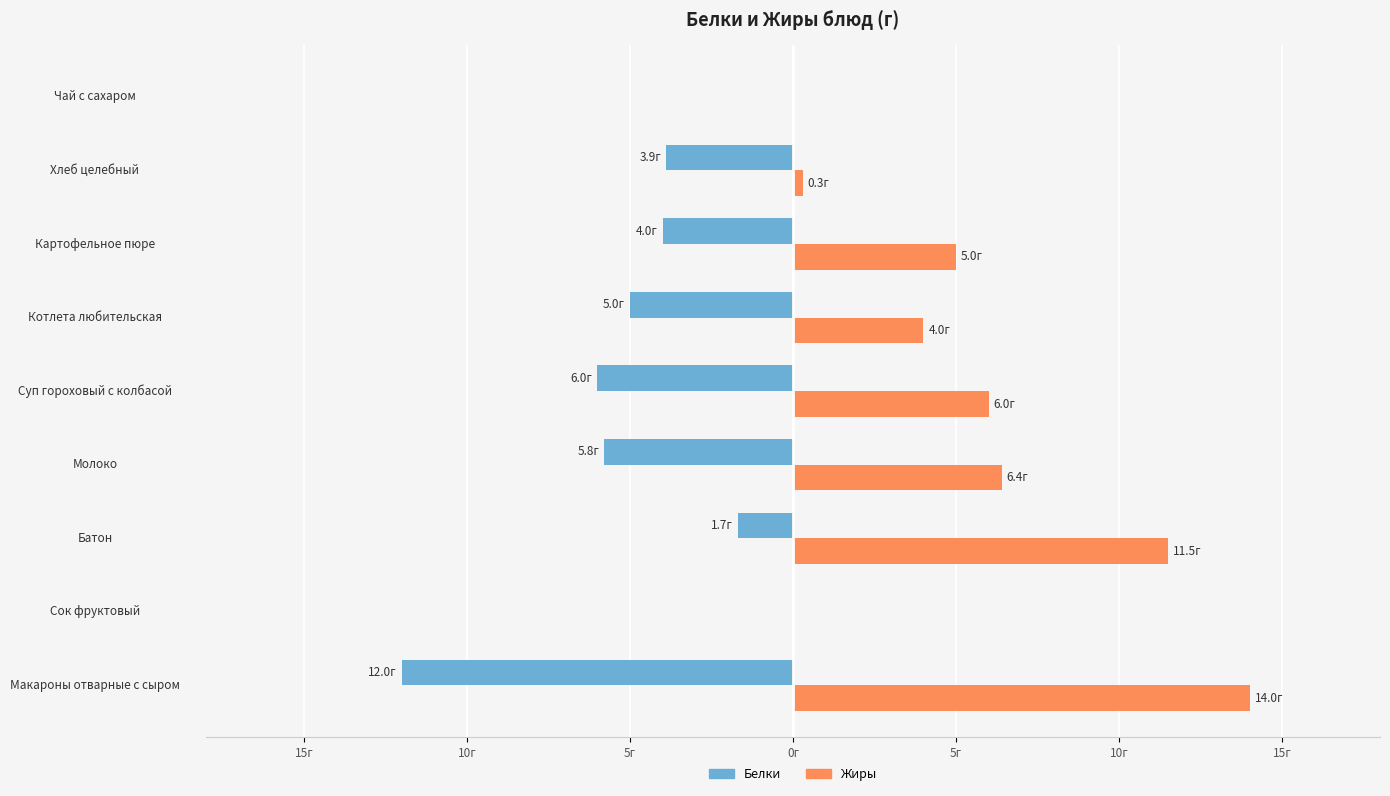

What is the maximum value shown in the chart?

14.0